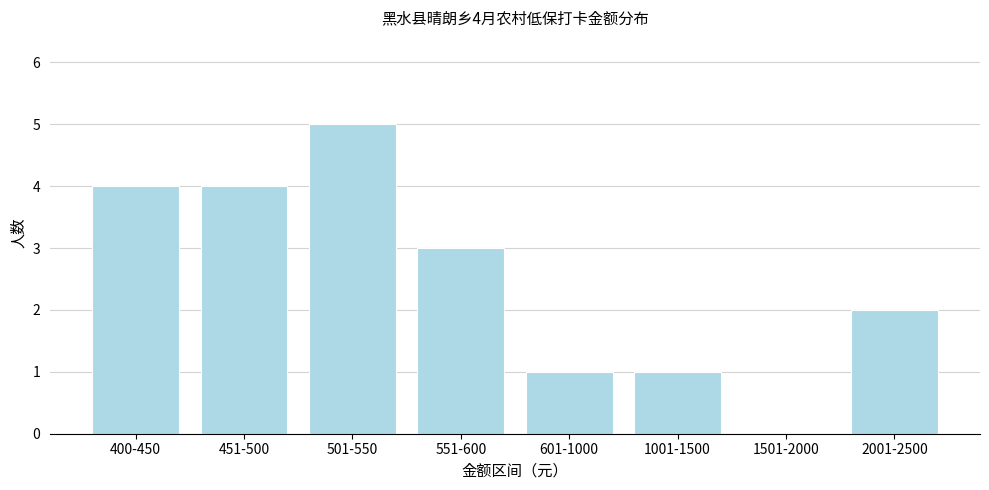

How many positive values are there?

7